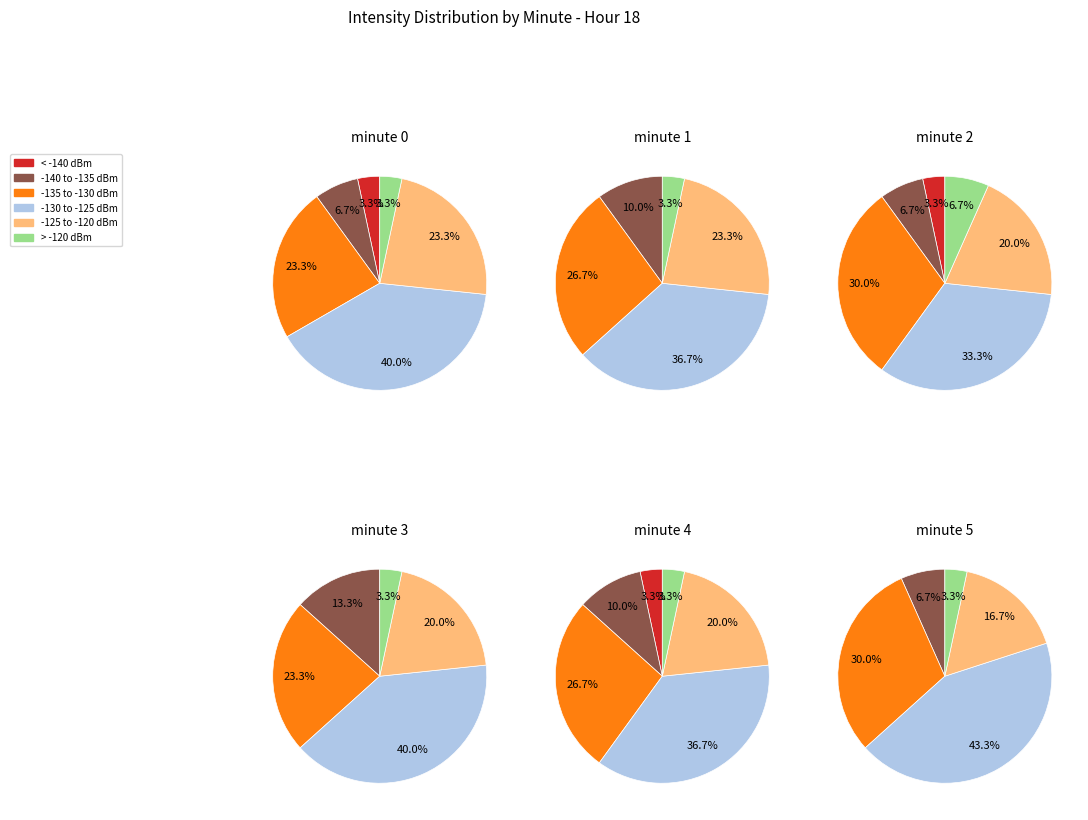

Do 9 and 3 together represent more than half of the pie?

No